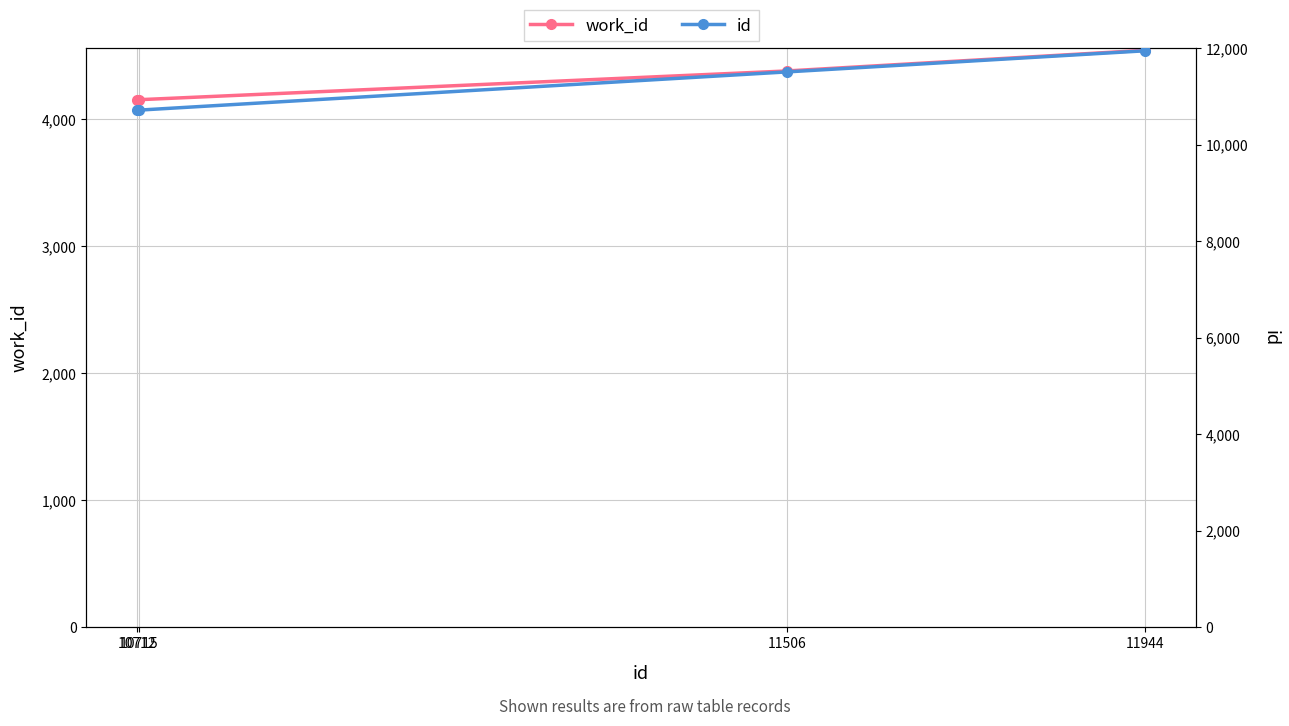

The value of id at 11506 is 18913. True or false?

False